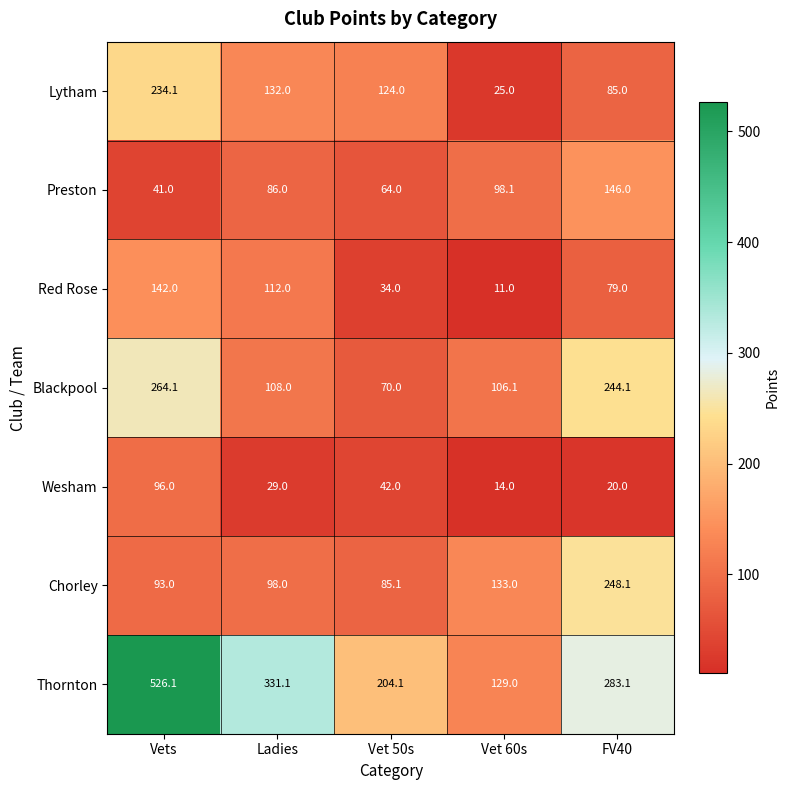

What is the difference between the Lytham values at Vets and Ladies?

102.1